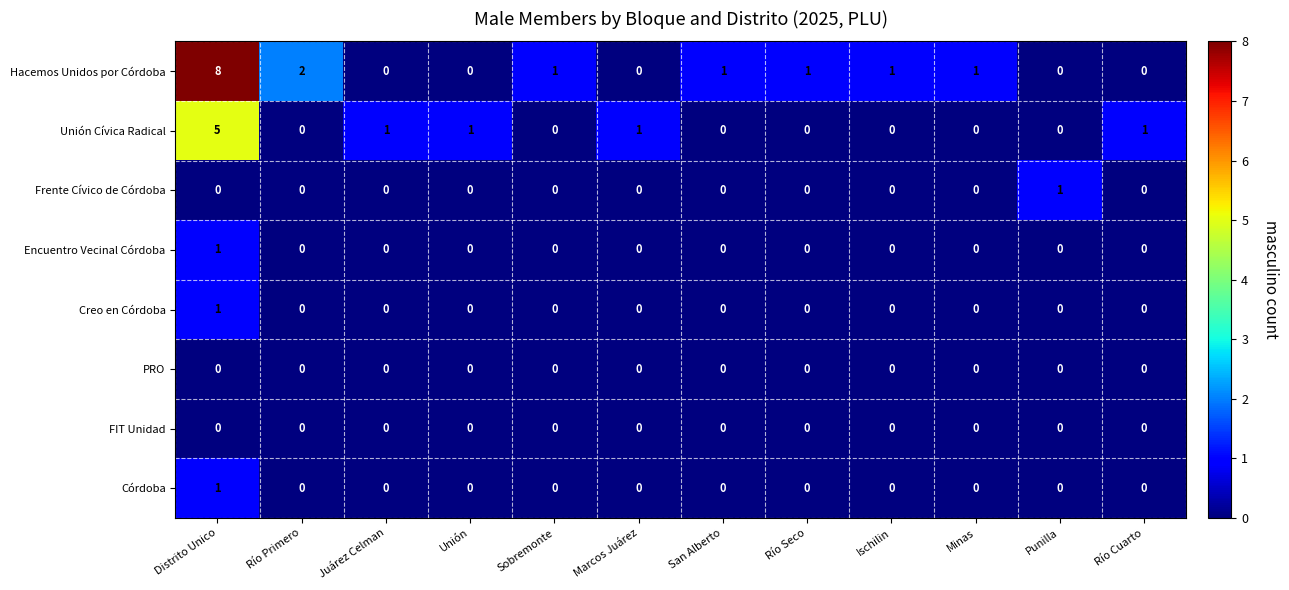

Which series has the largest total across all categories?

Hacemos Unidos por Córdoba